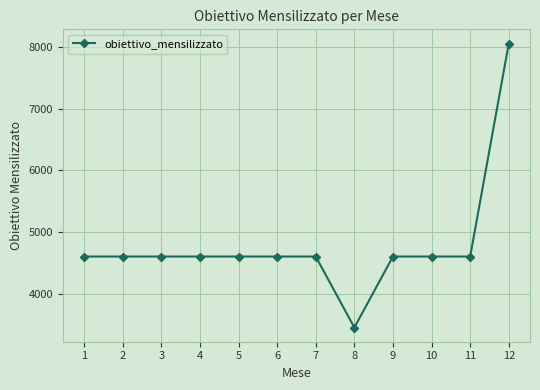

How many values exceed 4604?

11